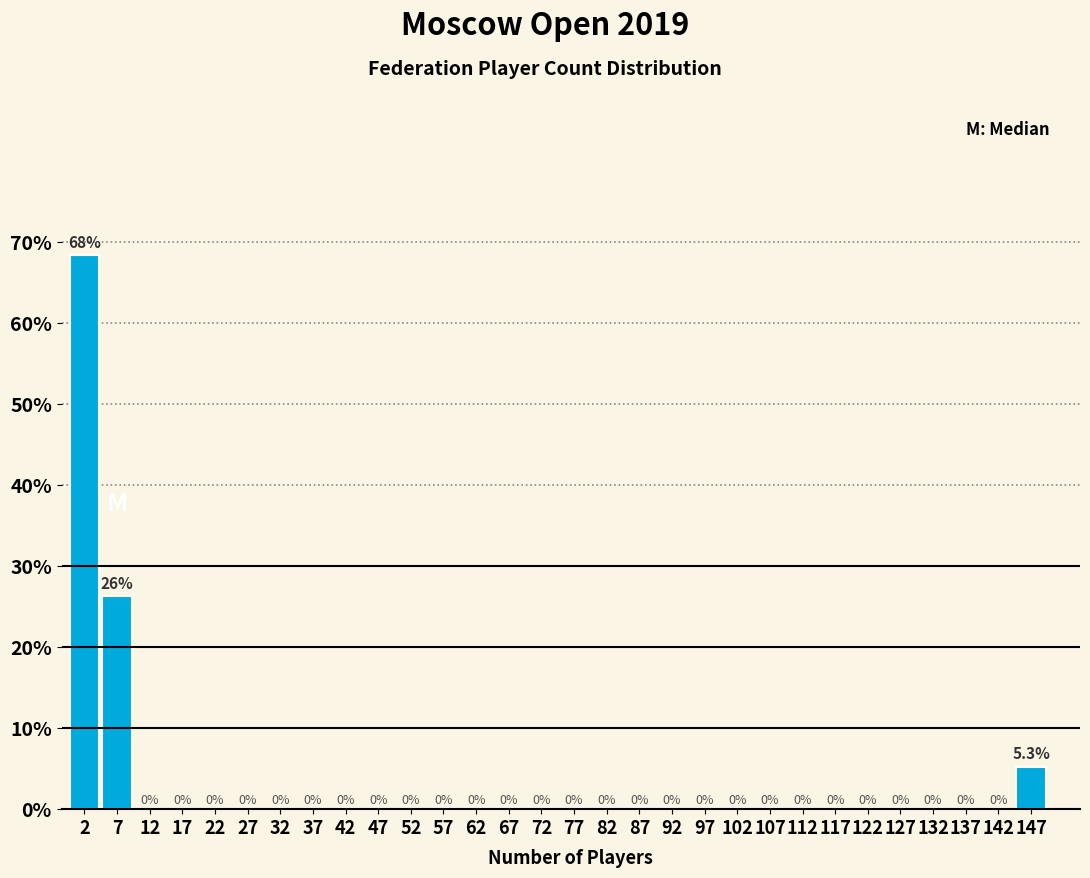

Over which range of the x-axis is the bar tallest?

0 to 5